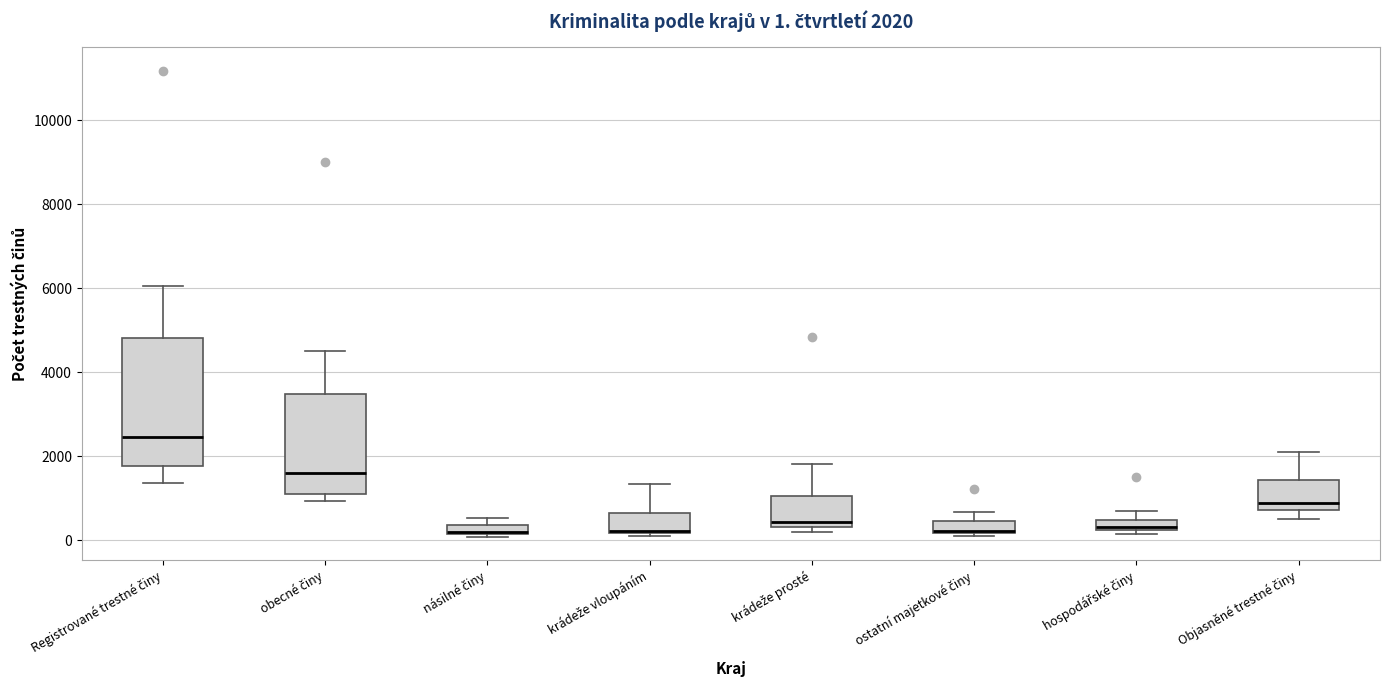

Comparing the boxes themselves (not the whiskers), which one is the tallest?

Registrované trestné činy